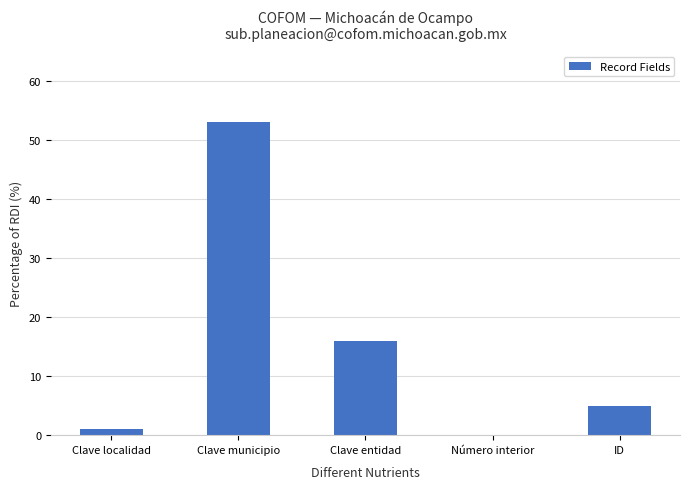

What is the average value?

15